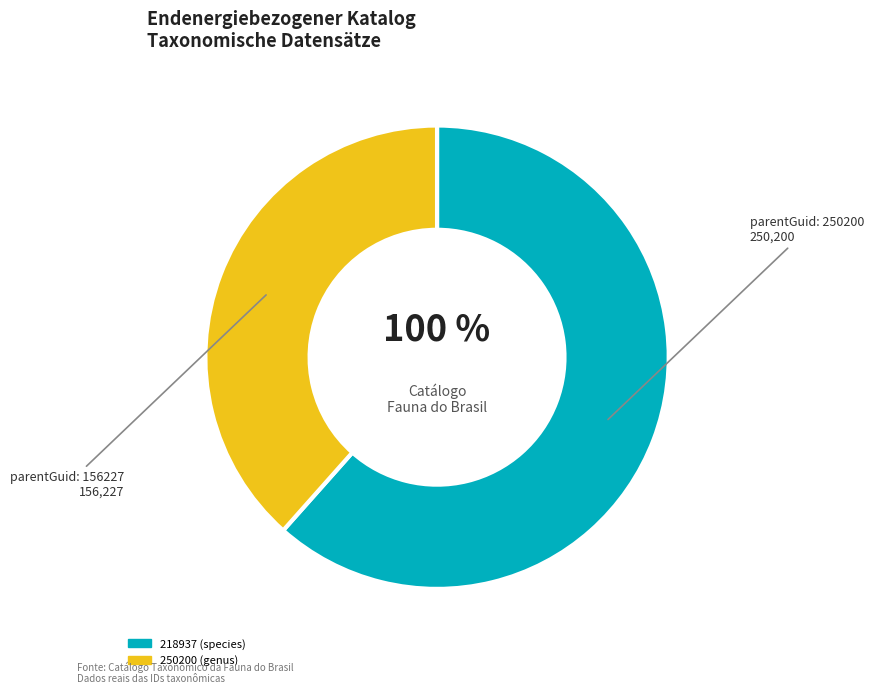

Which slice is the largest?

218937 (species)